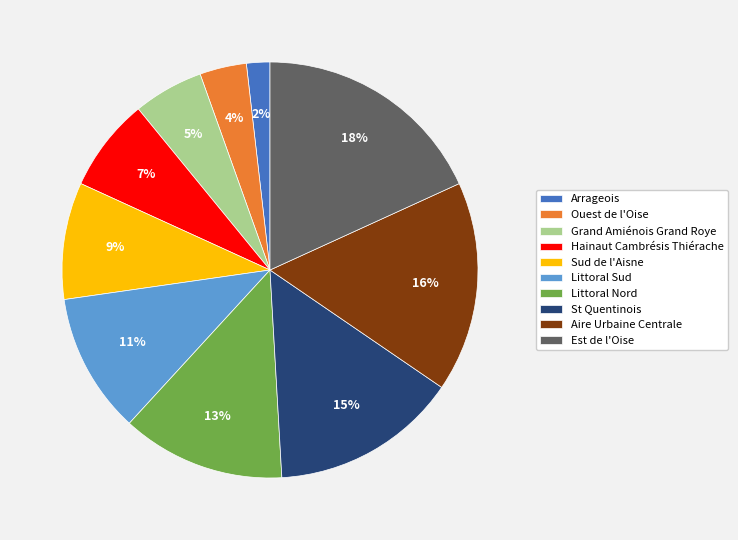

Combined, do Littoral Nord and St Quentinois account for over 50%?

No